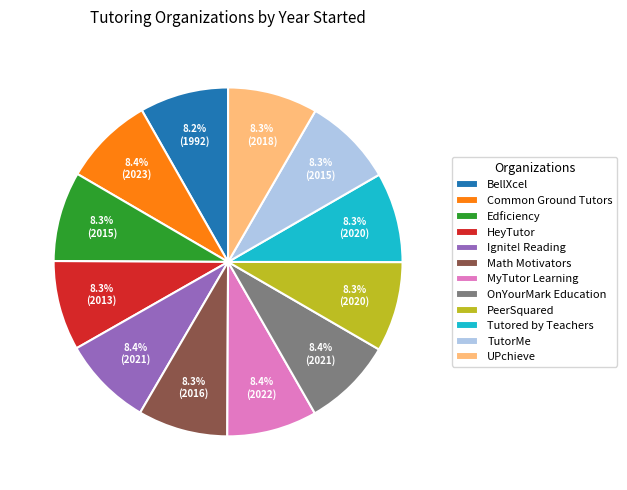

What is the ratio of the value at BellXcel to the value at Ignite! Reading?

1.0